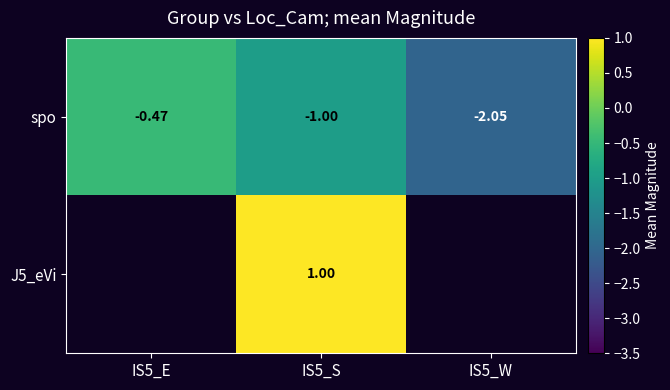

What is the lowest value of the spo series?

-2.0